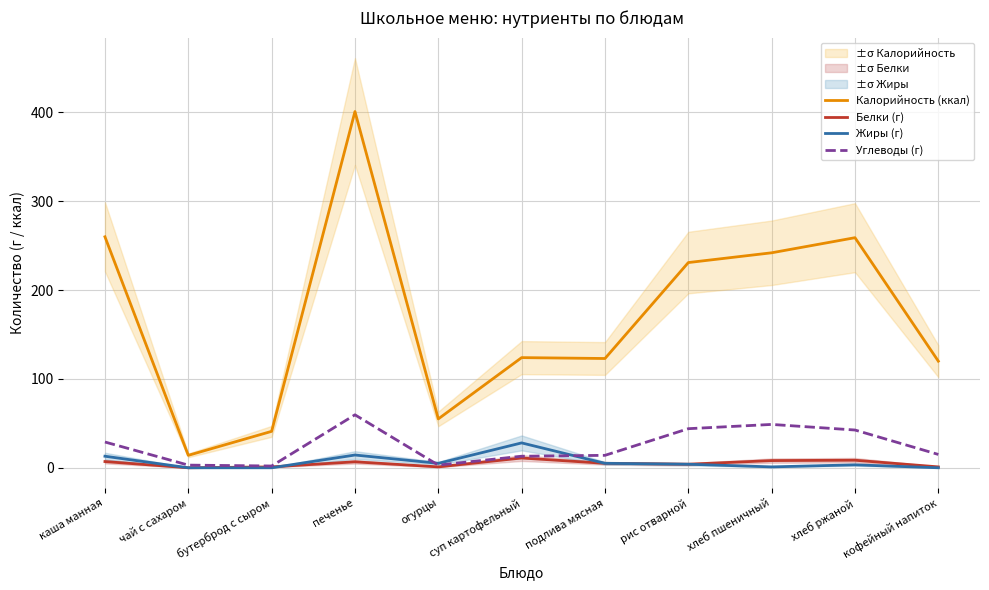

Reading left to right, transcribe all the data shown in this chart.

Калорийность (ккал): 260.0	14.0	41.0	401.0	55.0	124.0	123.0	231.0	242.0	259.0	120.0
Белки (г): 7.0	0.0	1.0	6.7	1.0	11.0	5.0	4.0	8.1	8.5	1.0
Жиры (г): 13.0	0.0	0.0	14.4	5.0	28.0	5.0	4.0	1.0	3.3	0.0
Углеводы (г): 29.0	3.0	2.0	59.6	3.0	13.0	14.0	44.0	48.8	42.5	15.0